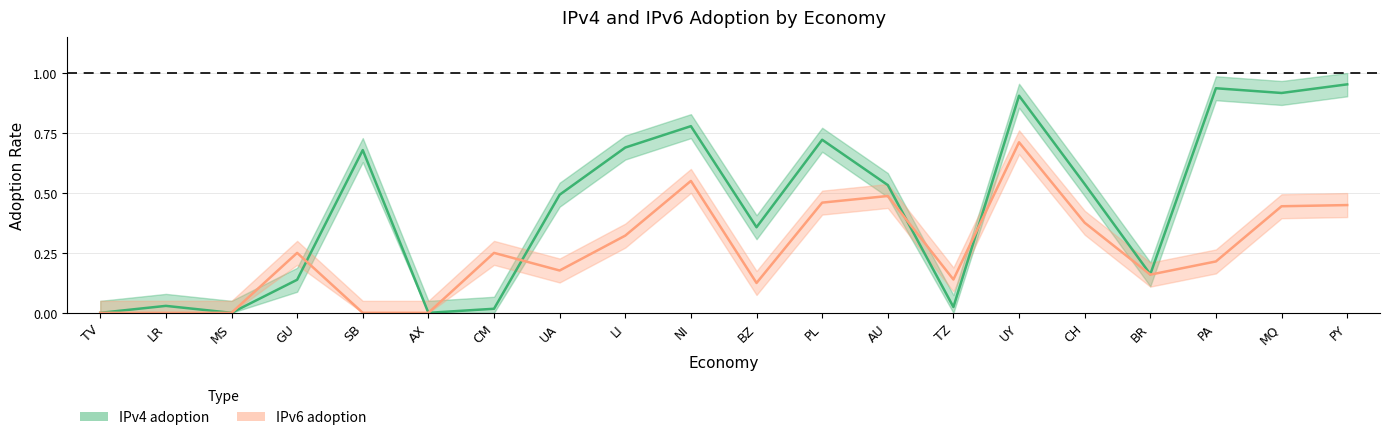

Does the chart have visible grid lines?

Yes